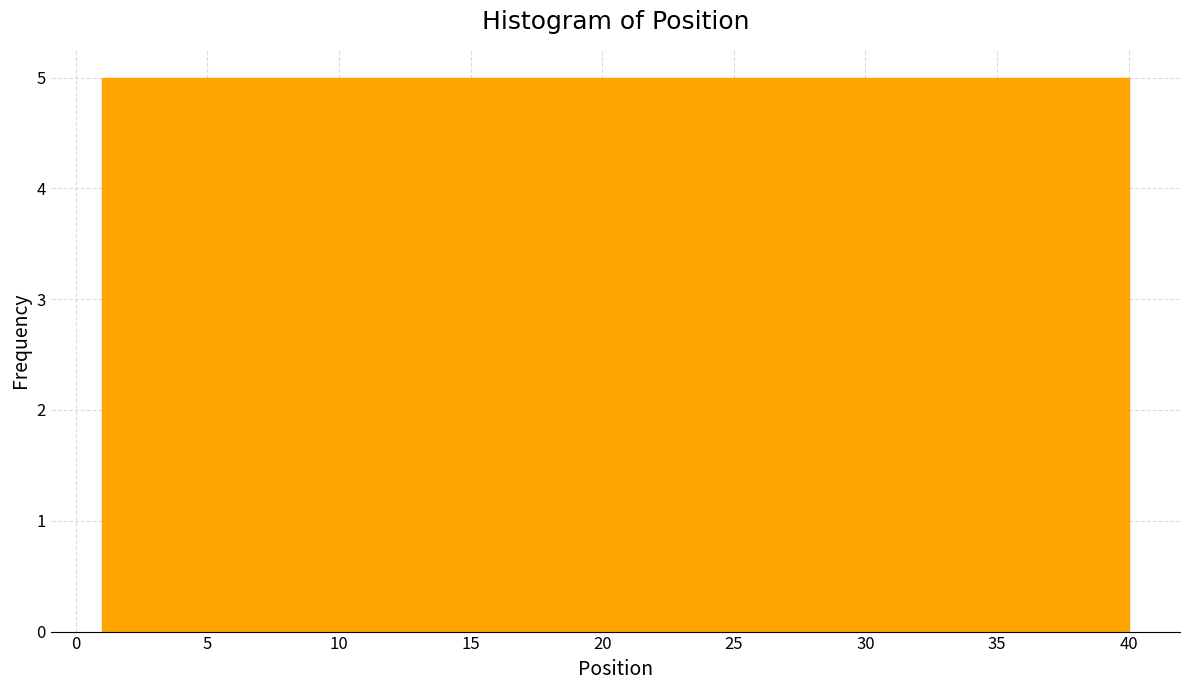

Reading left to right, list every bar in this chart as the range it spans on the x-axis followed by its height. Neither the bar edges nor the heights are printed on the chart, so give them approximately, as read against the axes.

1.0 to 6.0: 5
6.0 to 11.0: 5
11.0 to 15.5: 5
15.5 to 20.5: 5
20.5 to 25.5: 5
25.5 to 30.5: 5
30.5 to 35.0: 5
35.0 to 40.0: 5